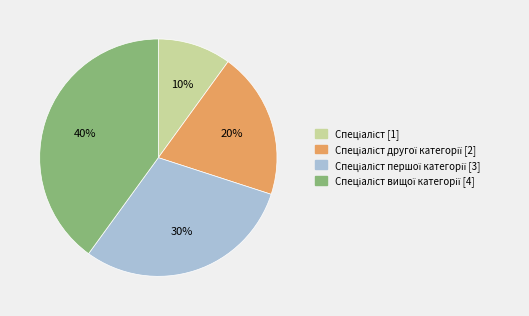

Is there a majority slice in this chart?

No